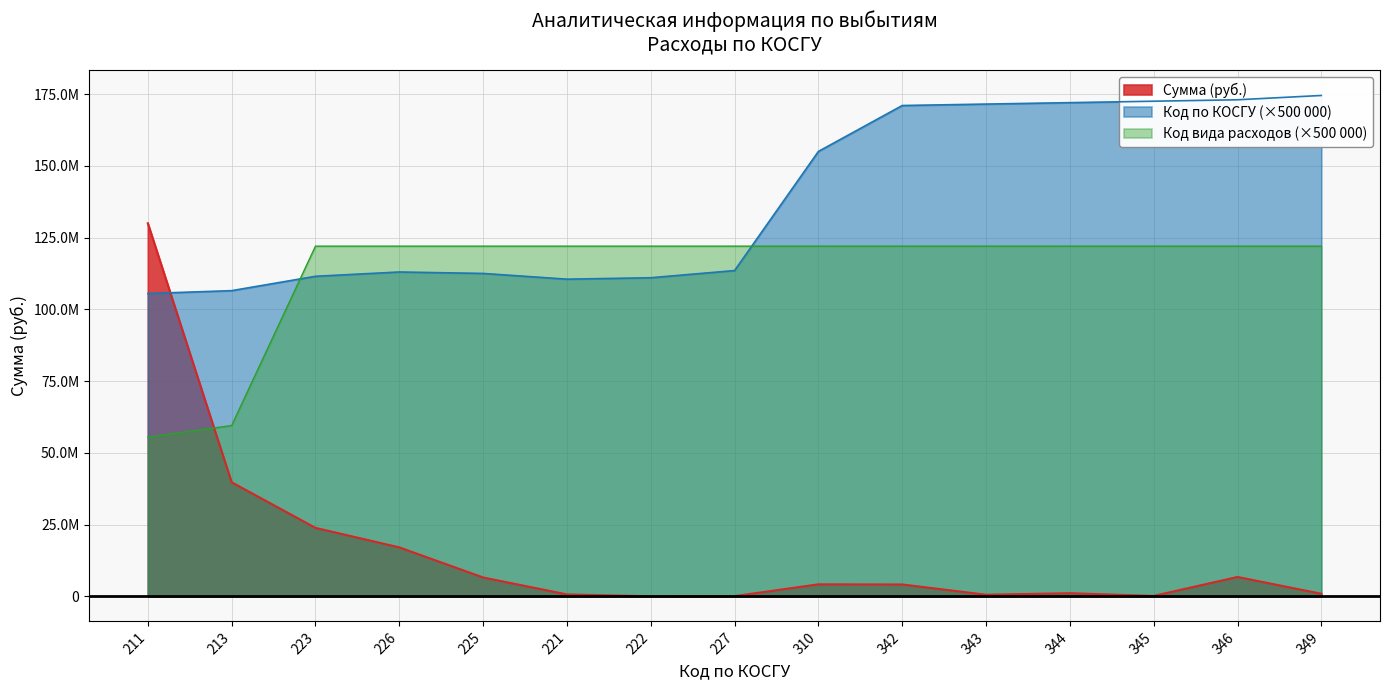

What are all the series names shown in the legend?

Сумма (руб.), Код по КОСГУ, Код вида расходов